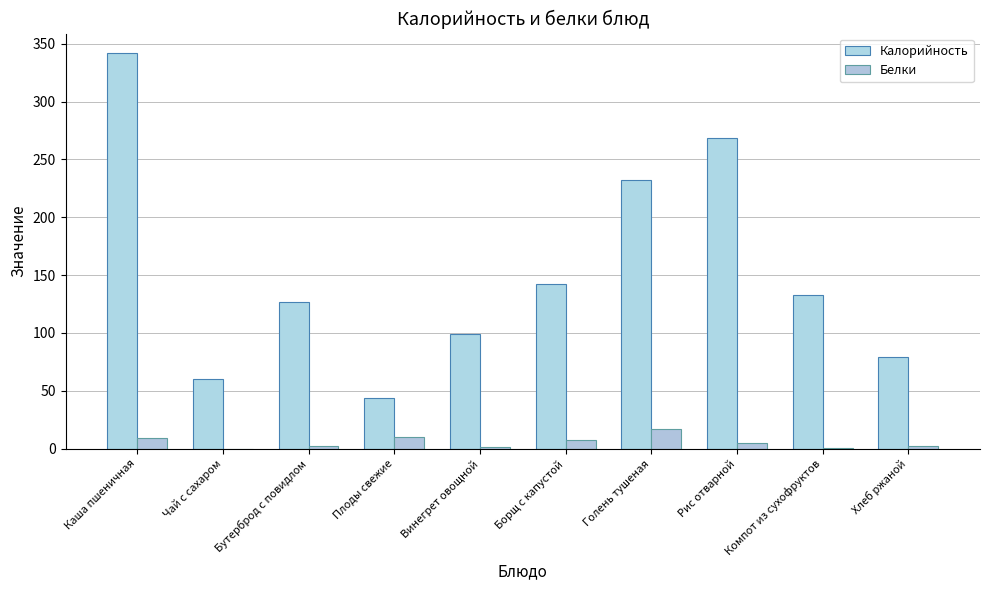

What is the value of the Калорийность bar at the 6th from the left?

142.1